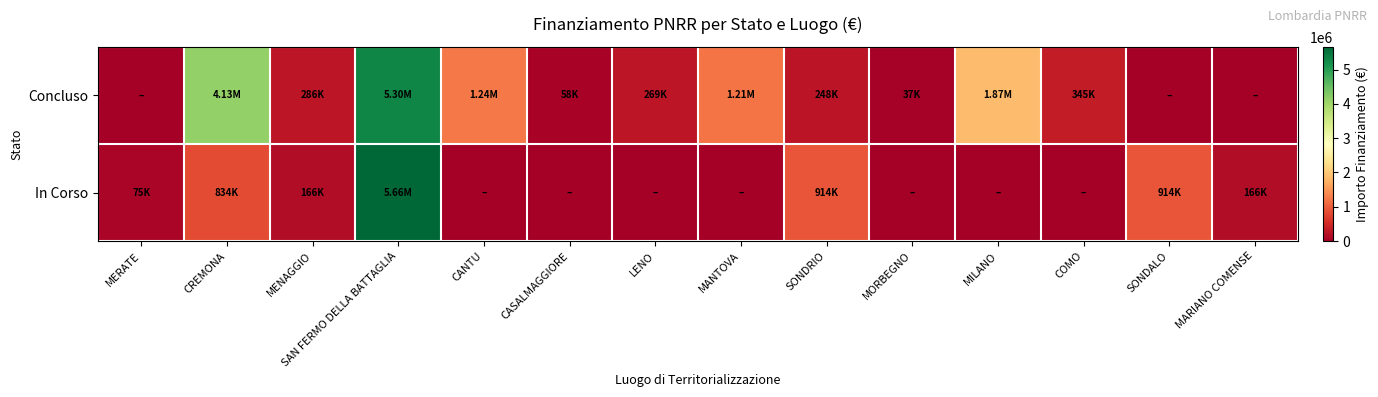

Which series has the largest range (max minus min)?

In Corso